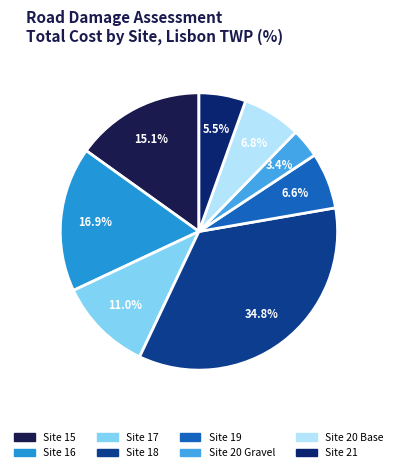

To the nearest percent, what is the combined percentage of Site 20 Gravel and Site 15?

19%